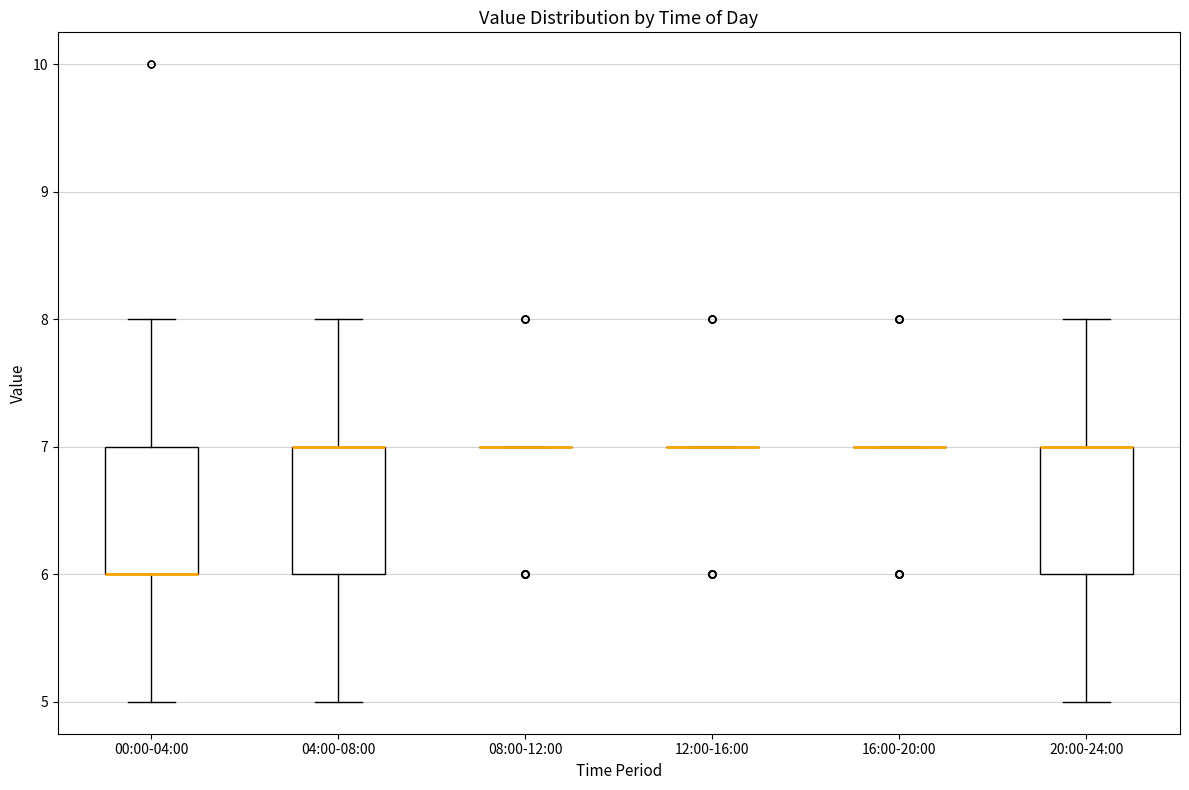

Reading left to right, transcribe this box plot: for each box, give where its median line is, the range the box spans, and where its two whiskers end, as read against the y-axis. The values are not printed on the chart, so give them approximately, as read against the axis.

00:00-04:00: median 6 (drawn on the box's lower edge), box 6 to 7, whiskers 5 to 8
04:00-08:00: median 7 (drawn on the box's upper edge), box 6 to 7, whiskers 5 to 8
08:00-12:00: box collapsed to a line at 7, whiskers 7 to 7
12:00-16:00: box collapsed to a line at 7, whiskers 7 to 7
16:00-20:00: box collapsed to a line at 7, whiskers 7 to 7
20:00-24:00: median 7 (drawn on the box's upper edge), box 6 to 7, whiskers 5 to 8